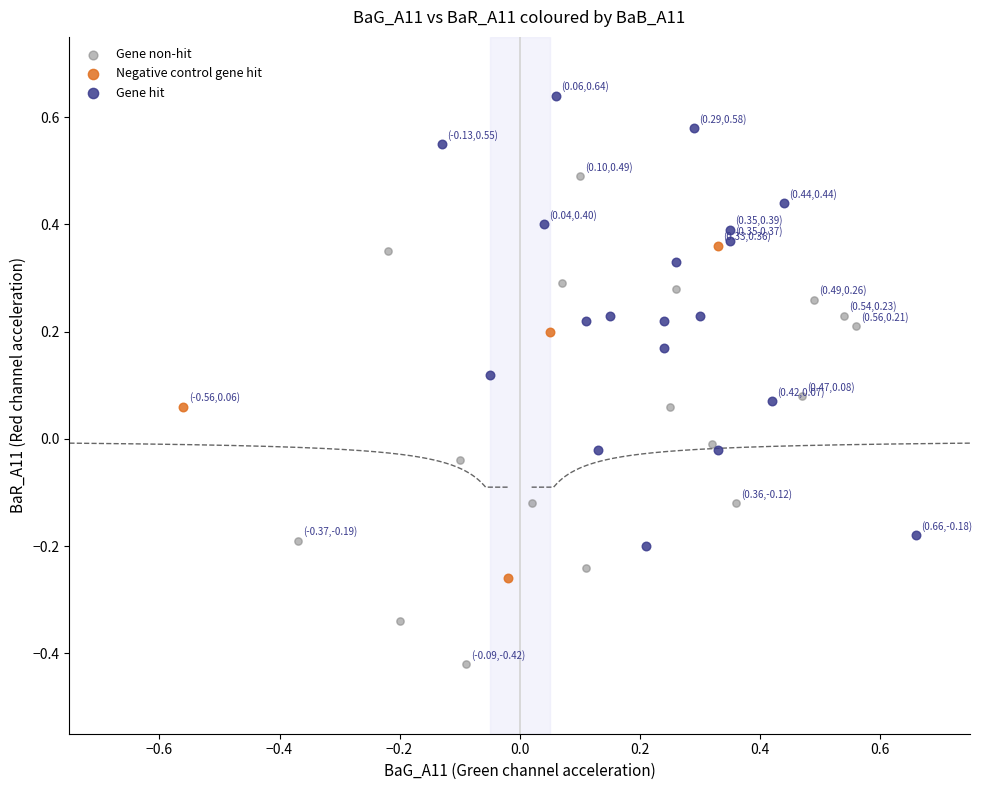

What are all the series names shown in the legend?

Gene non-hit, Negative control gene hit, Gene hit